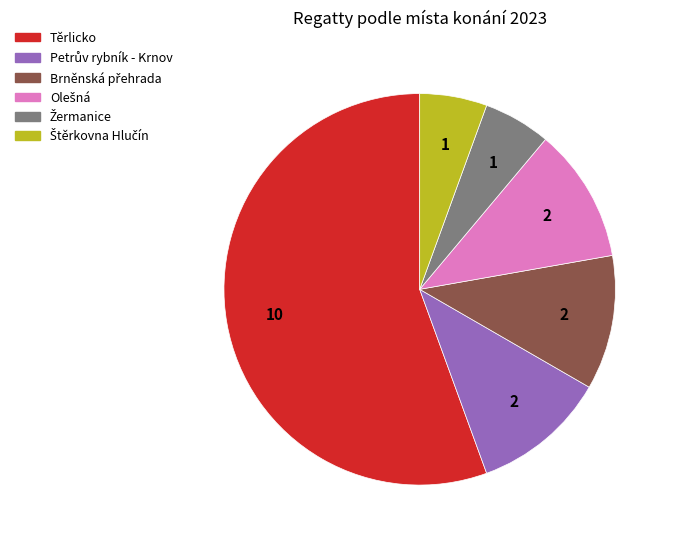

Is it true that Těrlicko is 56% of the pie?

True